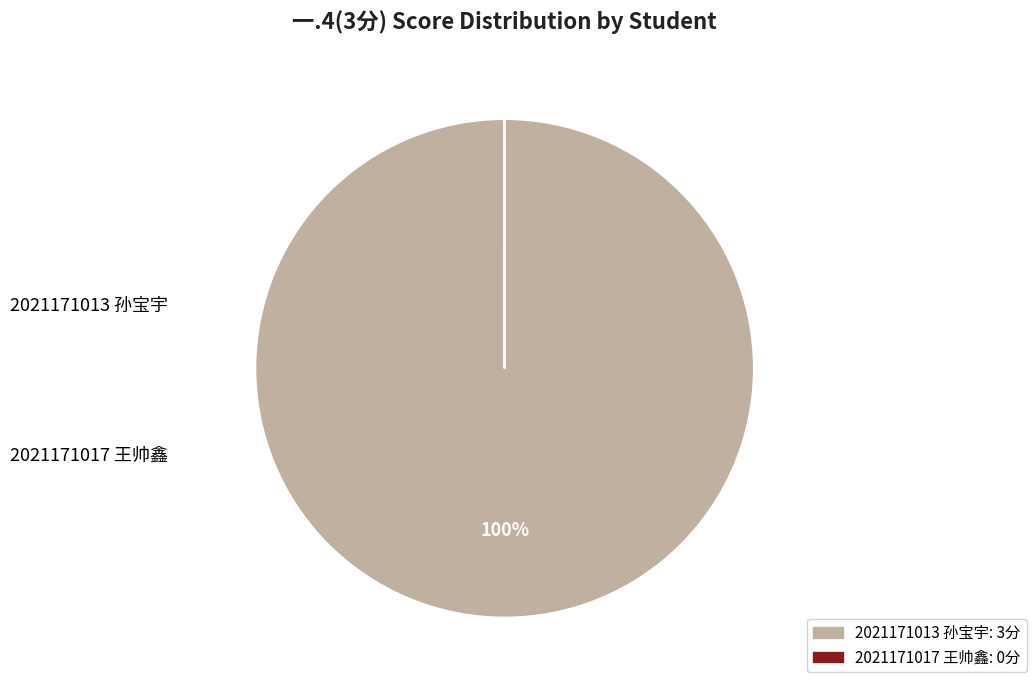

To the nearest percent, what is the difference between the largest and smallest slice percentages?

100%